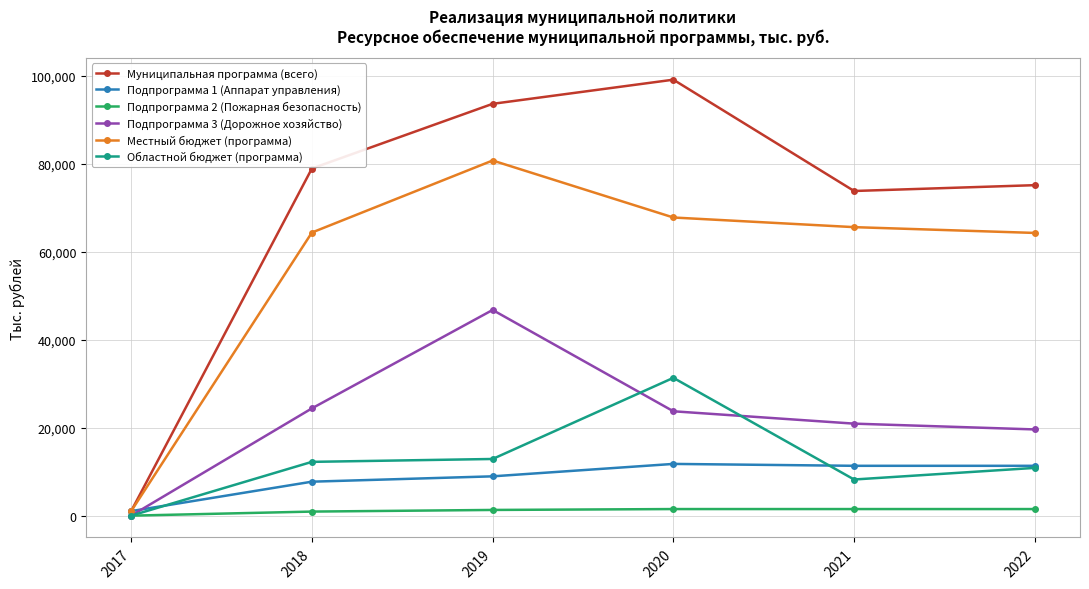

Which series has the largest range (max minus min)?

Муниципальная программа (всего)